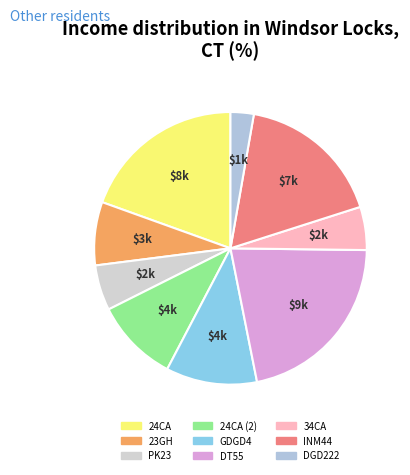

To the nearest percent, what is the combined percentage of GDGD4 and 34CA?

16%